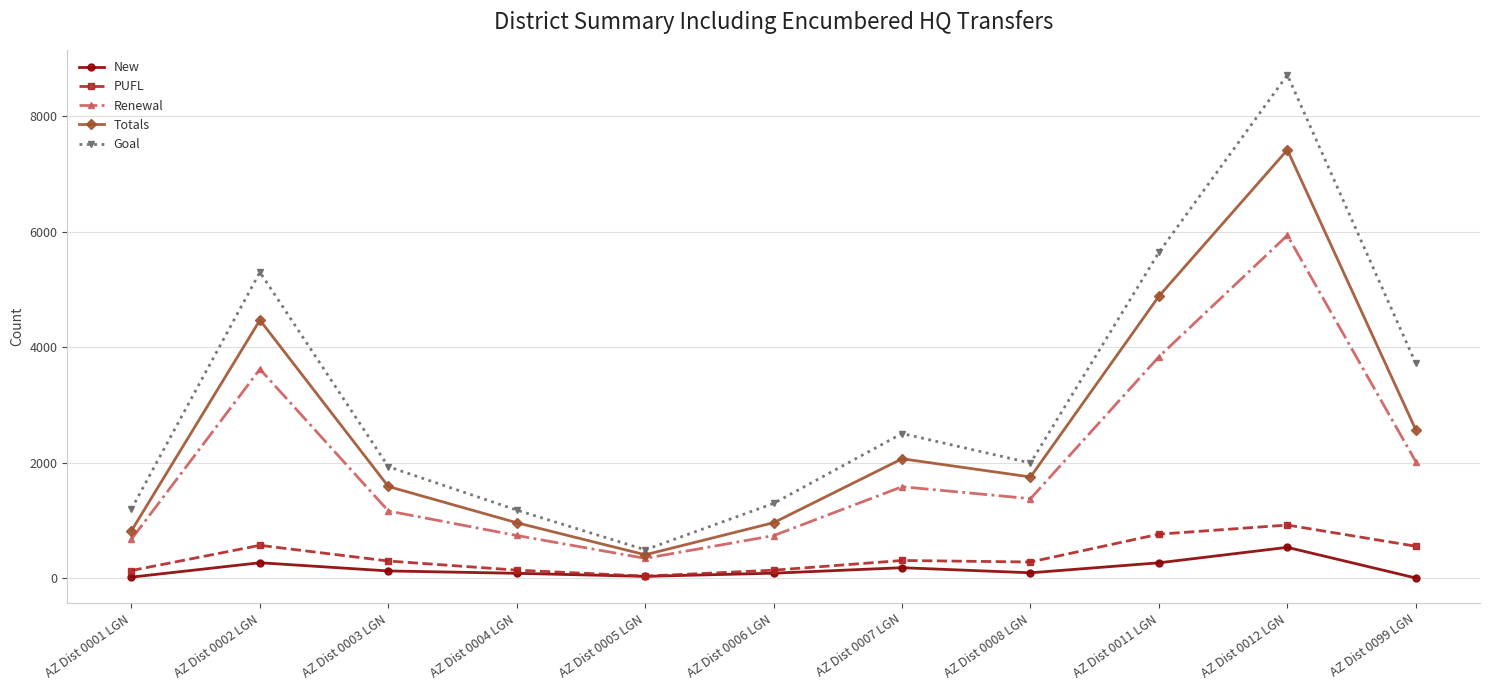

At which category does Goal reach its first local valley?

AZ Dist 0005 LGN